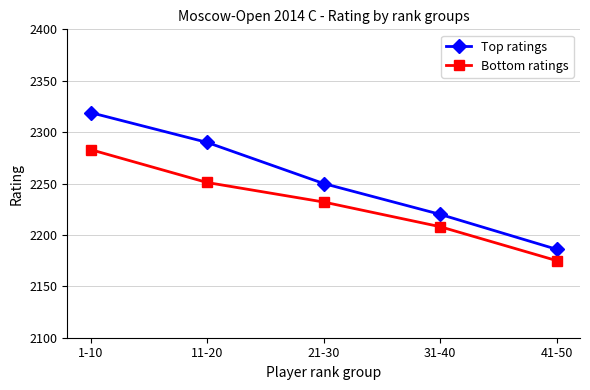

What is the difference between the maximum and minimum values in the Top ratings series?

133